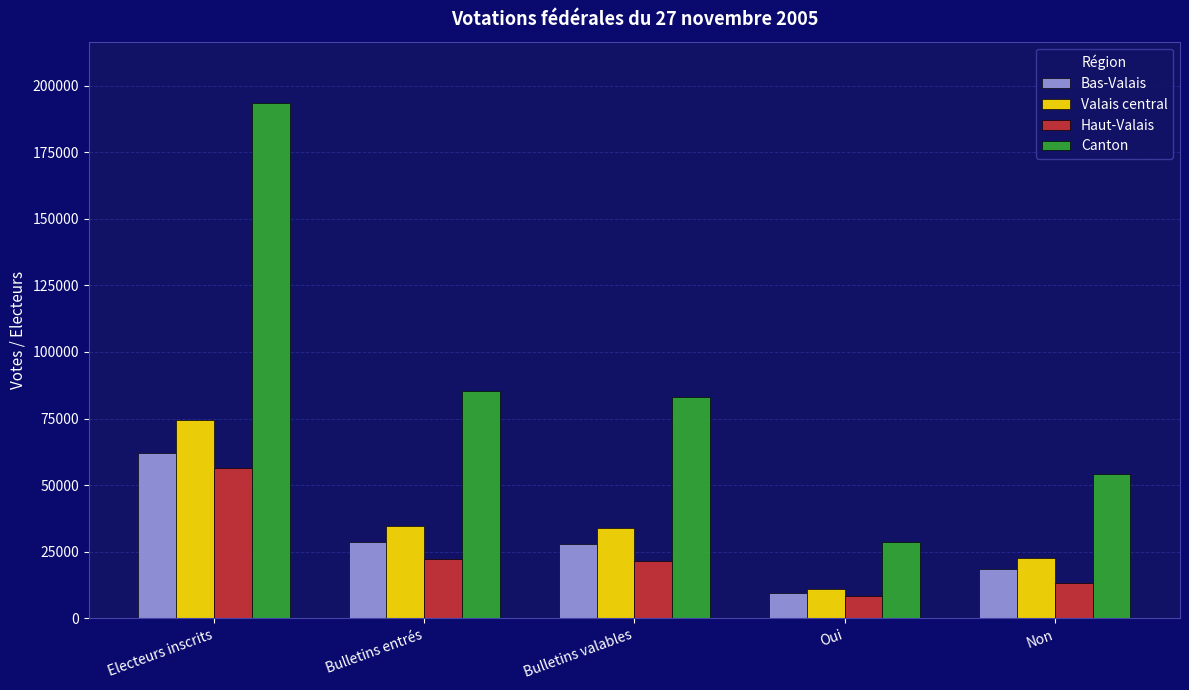

What is the difference between the Valais central values at Bulletins entrés and Oui?

23669